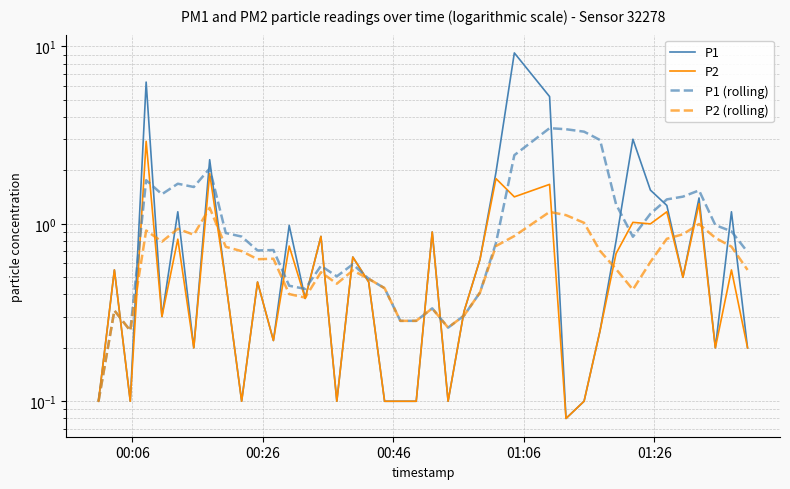

Which series has the largest total across all categories?

P1